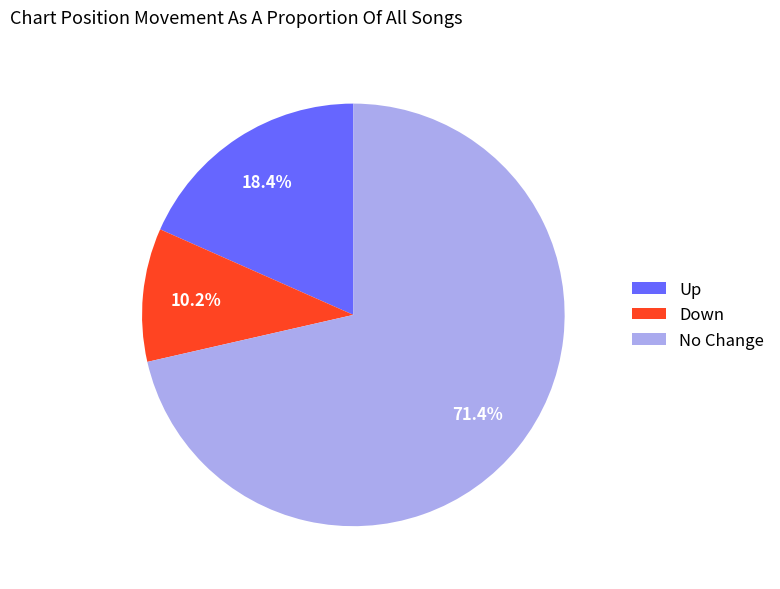

What is the ratio of the value at Up to the value at No Change?

0.3